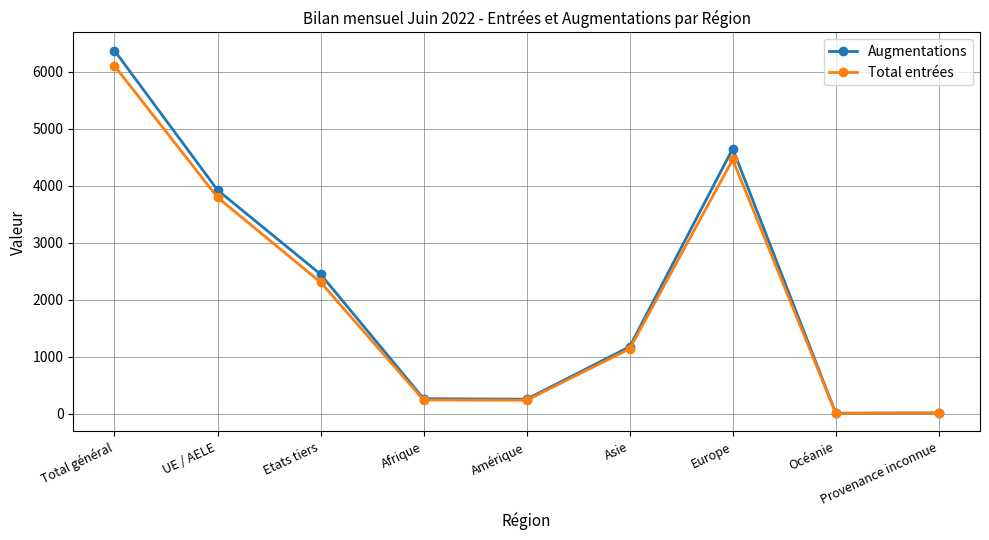

The Total entrées series shows 4463 at Europe. True or false?

True